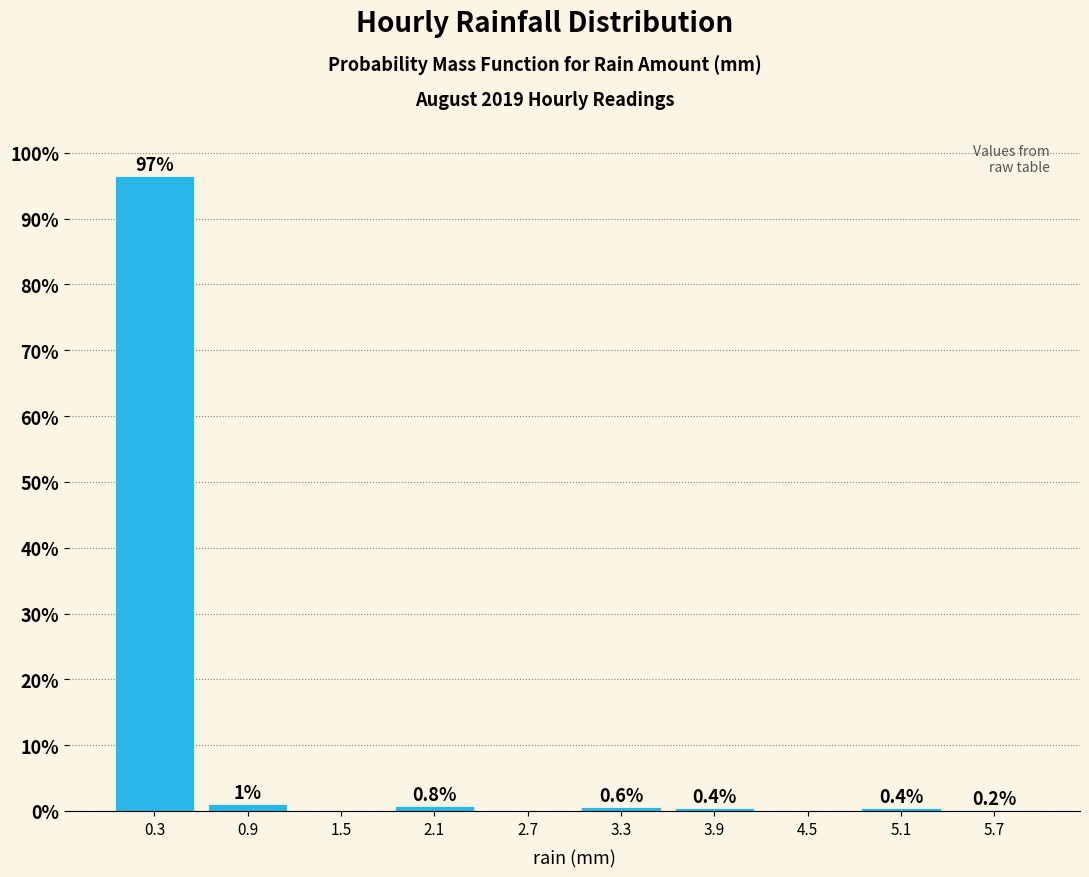

Over which range of the x-axis is the bar tallest?

0.0 to 0.6